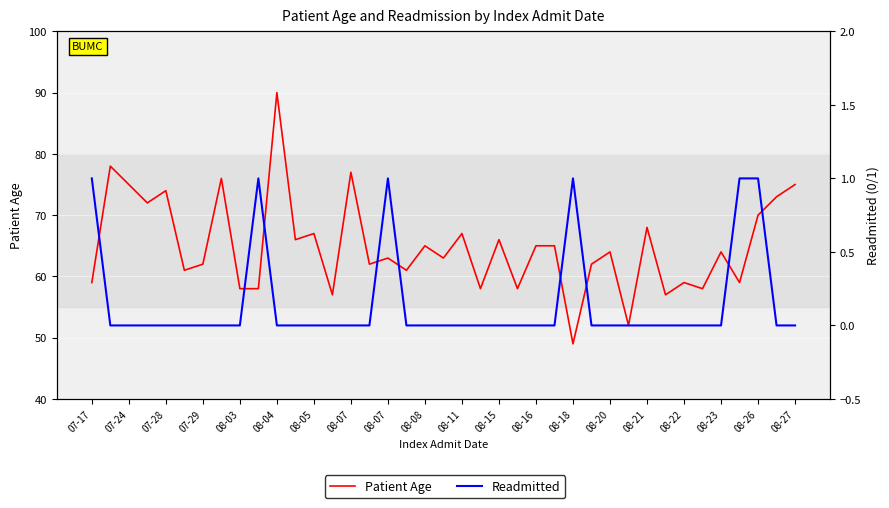

What is the difference between the maximum and minimum values in the Patient Age series?

41